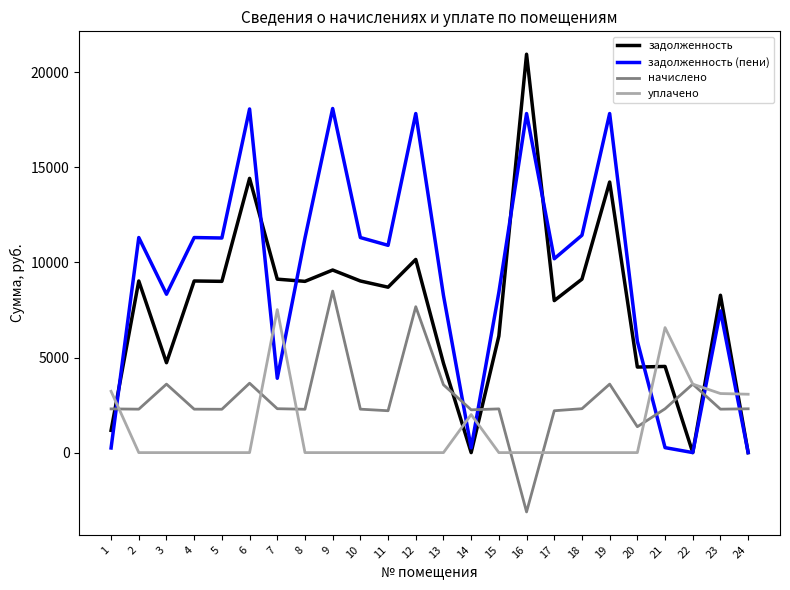

What are all the series names shown in the legend?

задолженность, задолженность (пени), начислено, уплачено